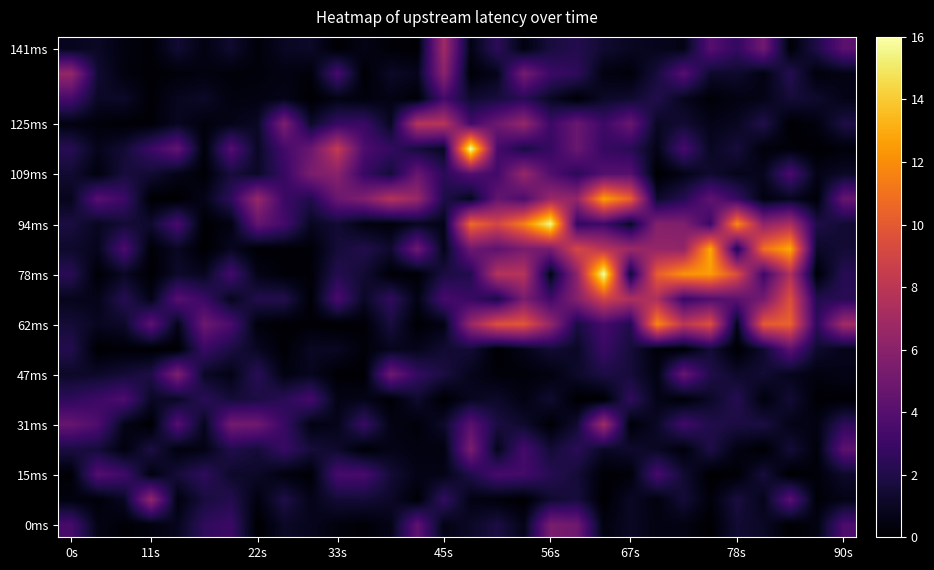

How many series are shown in this chart?

20